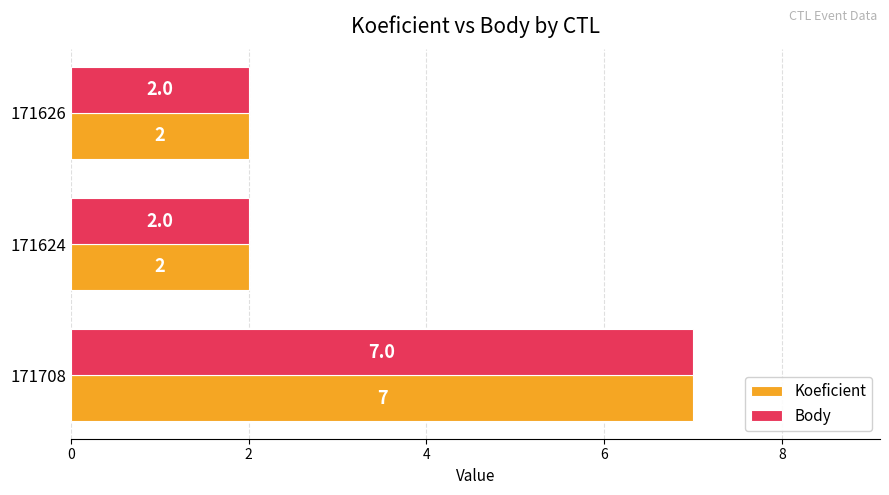

Count the Body values in the range 2 to 7.

3